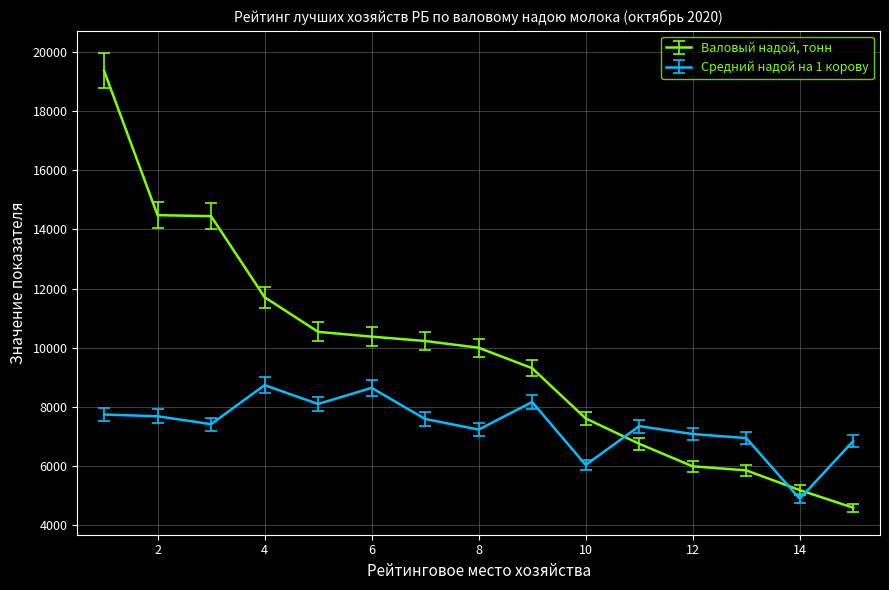

Rank the series by their average value, from lowest to highest.

Средний надой на 1 корову, Валовый надой, тонн